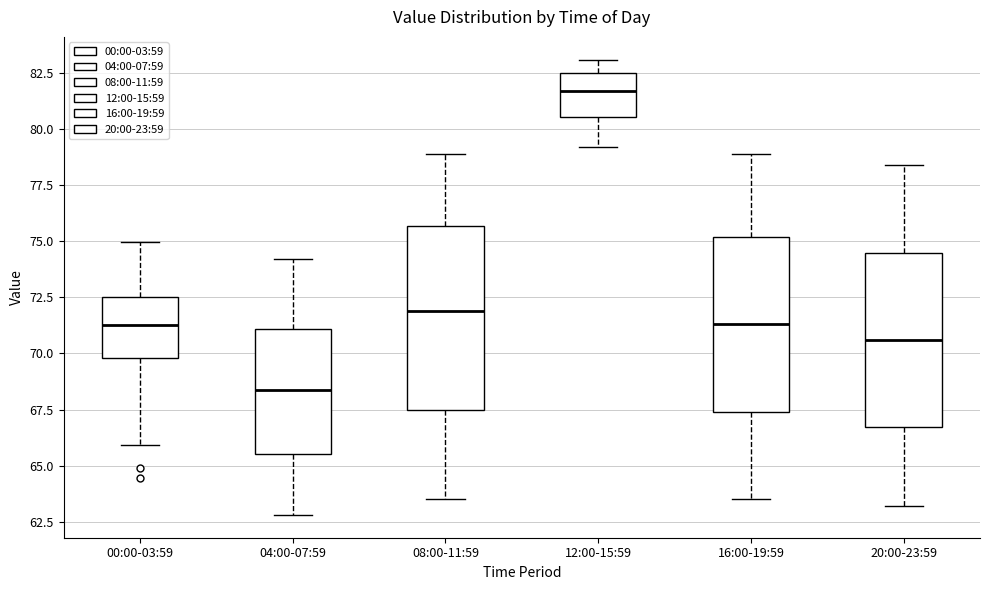

Which box has the lowest median line?

04:00-07:59